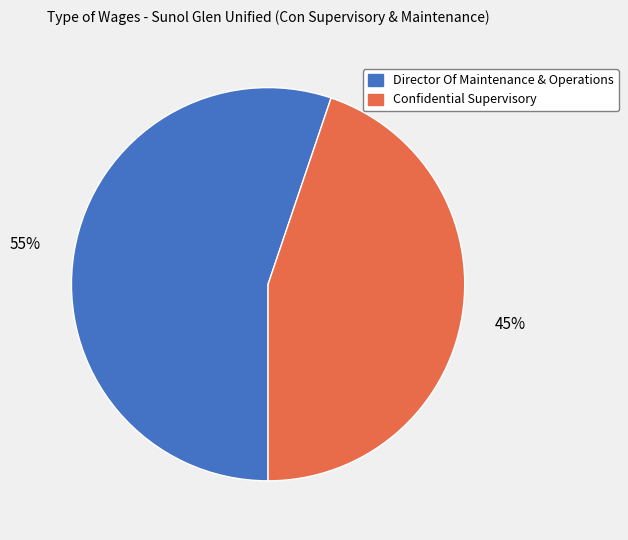

How many segments does this pie chart have?

2